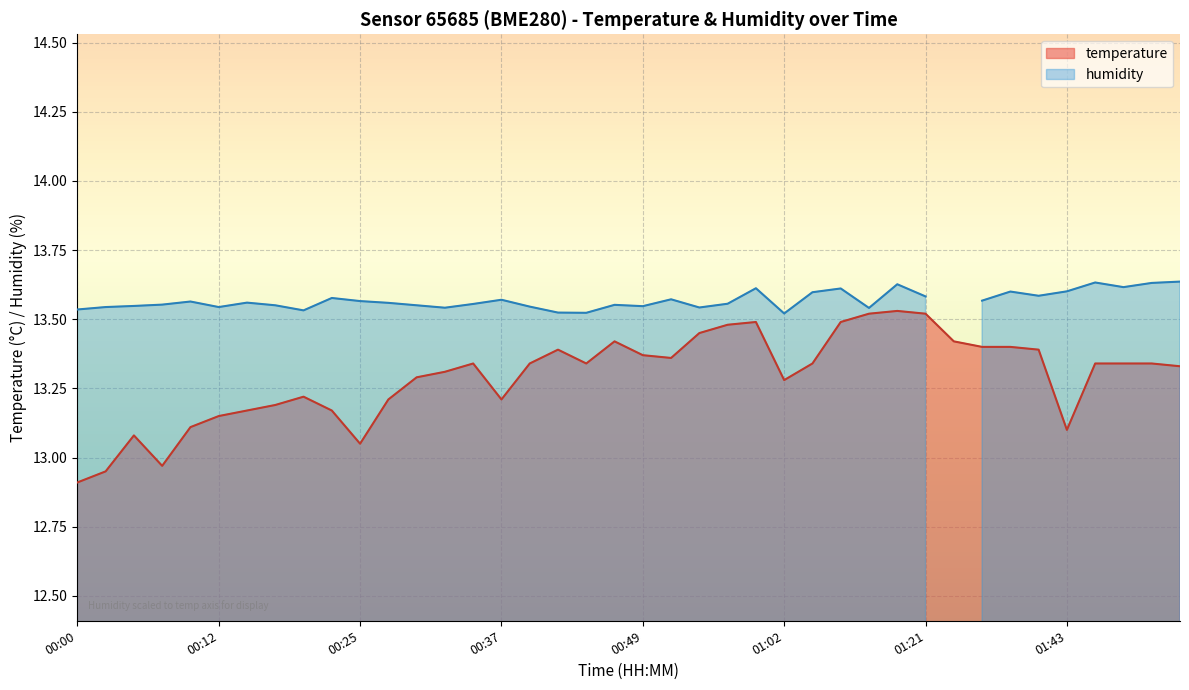

How many interior local valleys (lower than both neighbors) does the data have?

7